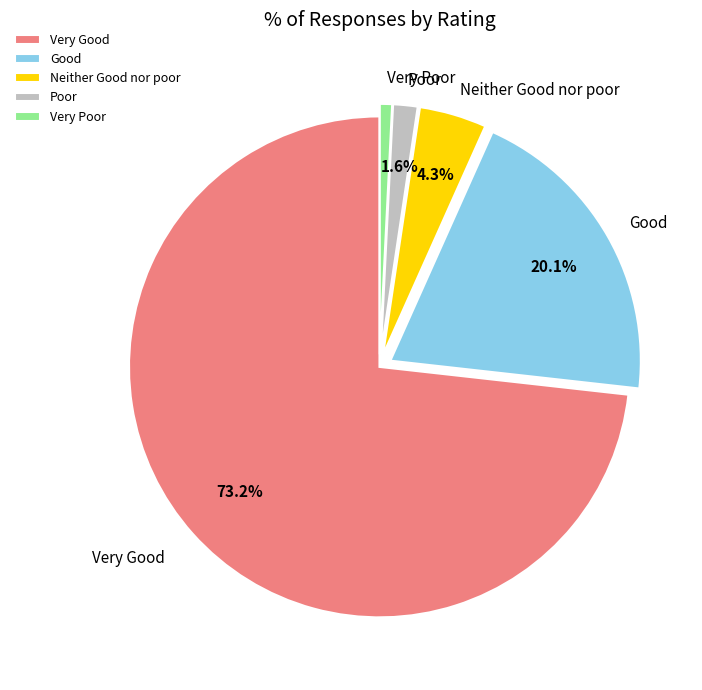

To the nearest percent, what is the difference between the Poor and Very Poor slice percentages?

1%